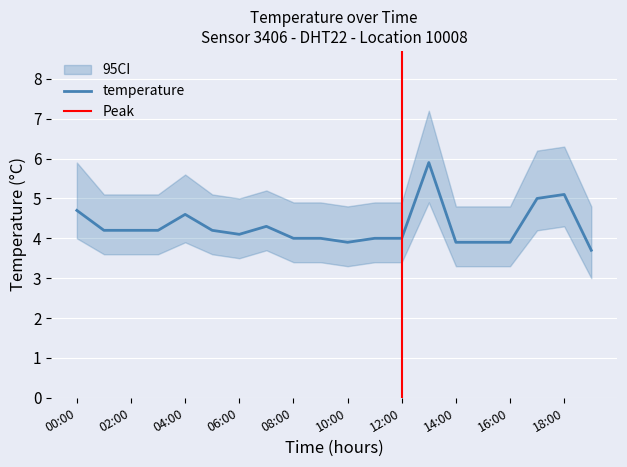

True or false: ci_lower has more than 1 interior local peaks.

True